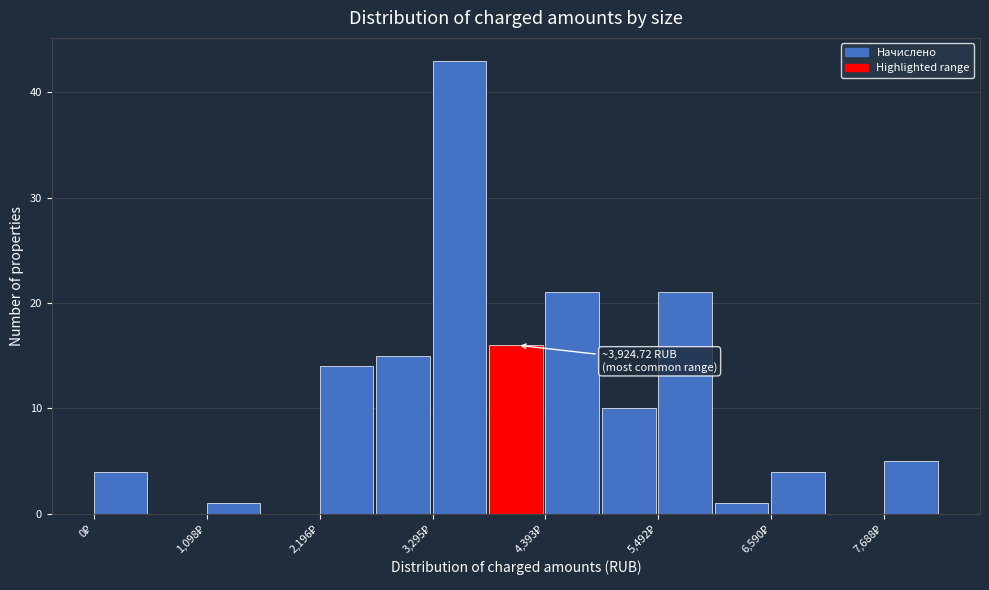

Around what value on the x-axis is the tallest bar? Give the approximate position of its centre, as read against the axis.

3600